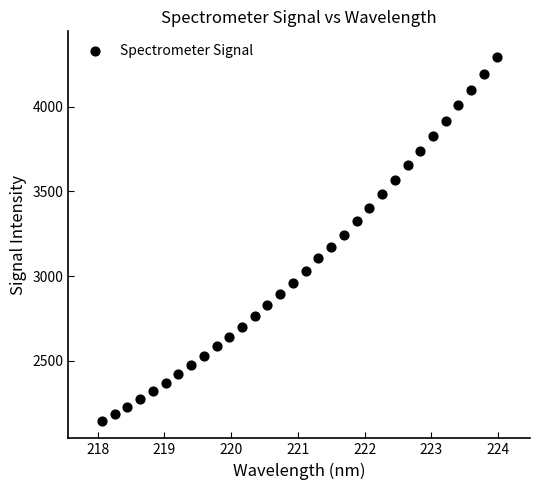

What is the range of Y values (max minus min)?

2155.5